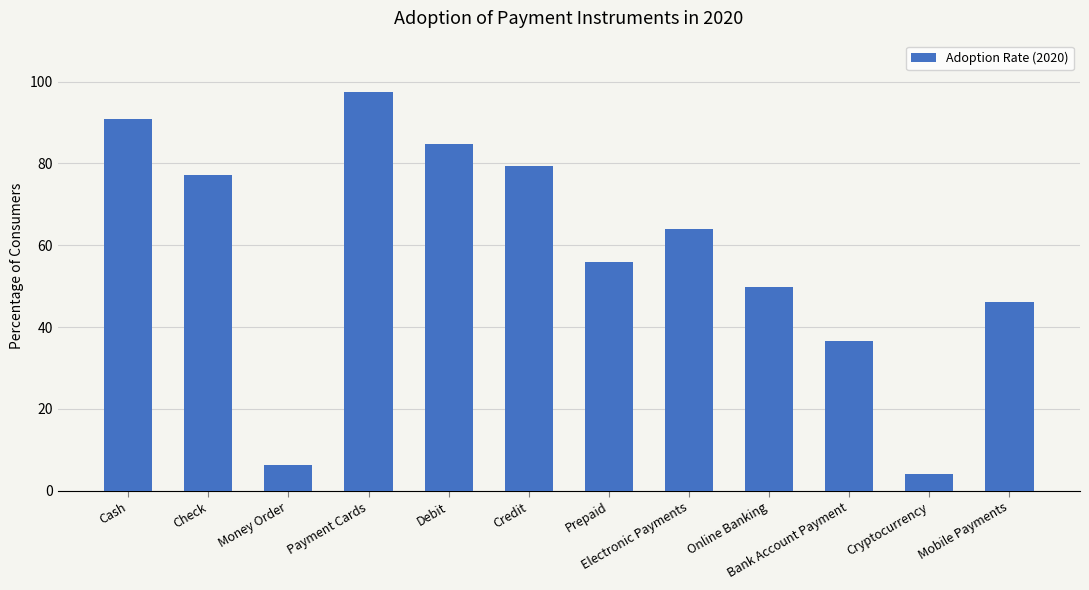

Rank the categories by value from highest to lowest.

Payment Cards, Cash, Debit, Credit, Check, Electronic Payments, Prepaid, Online Banking, Mobile Payments, Bank Account Payment, Money Order, Cryptocurrency